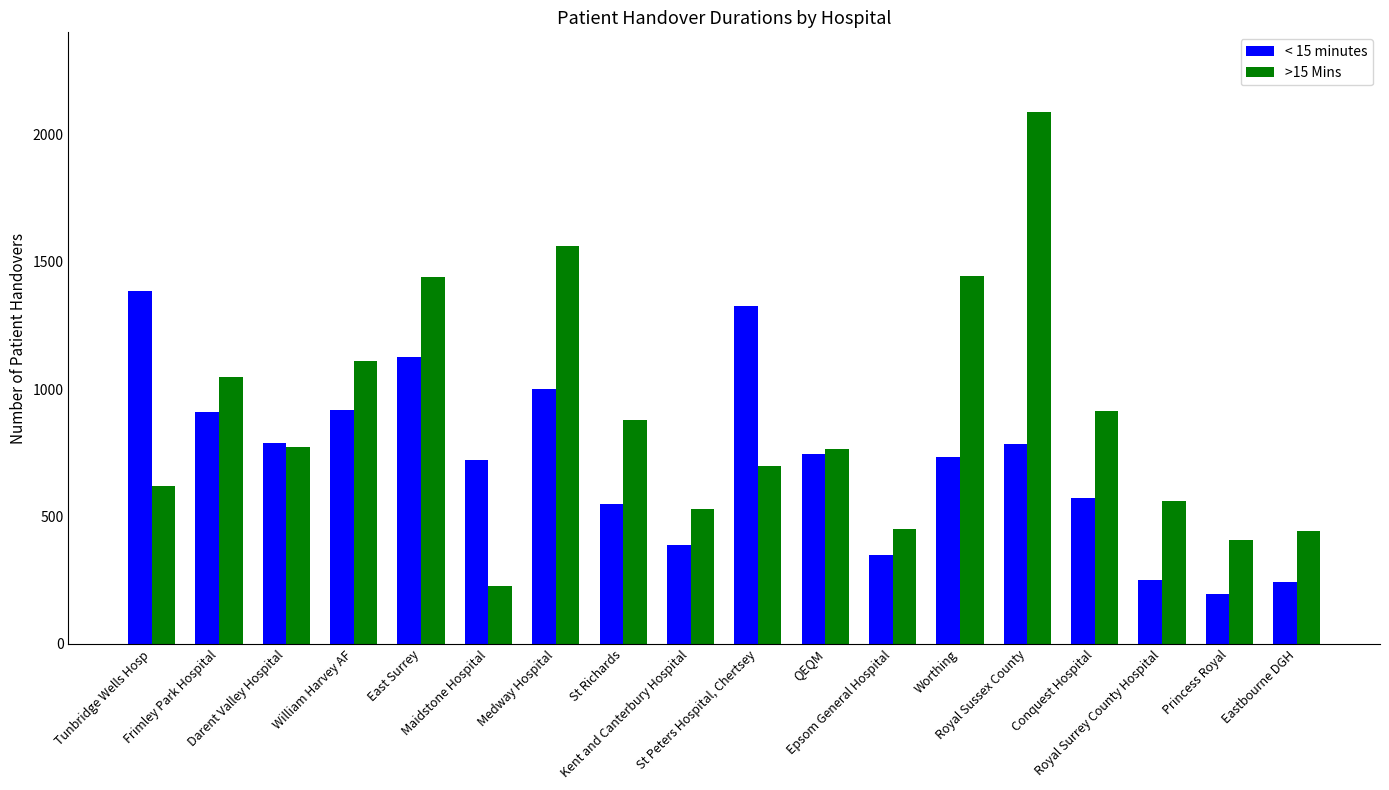

At how many categories does at least one series exceed 1161?

6